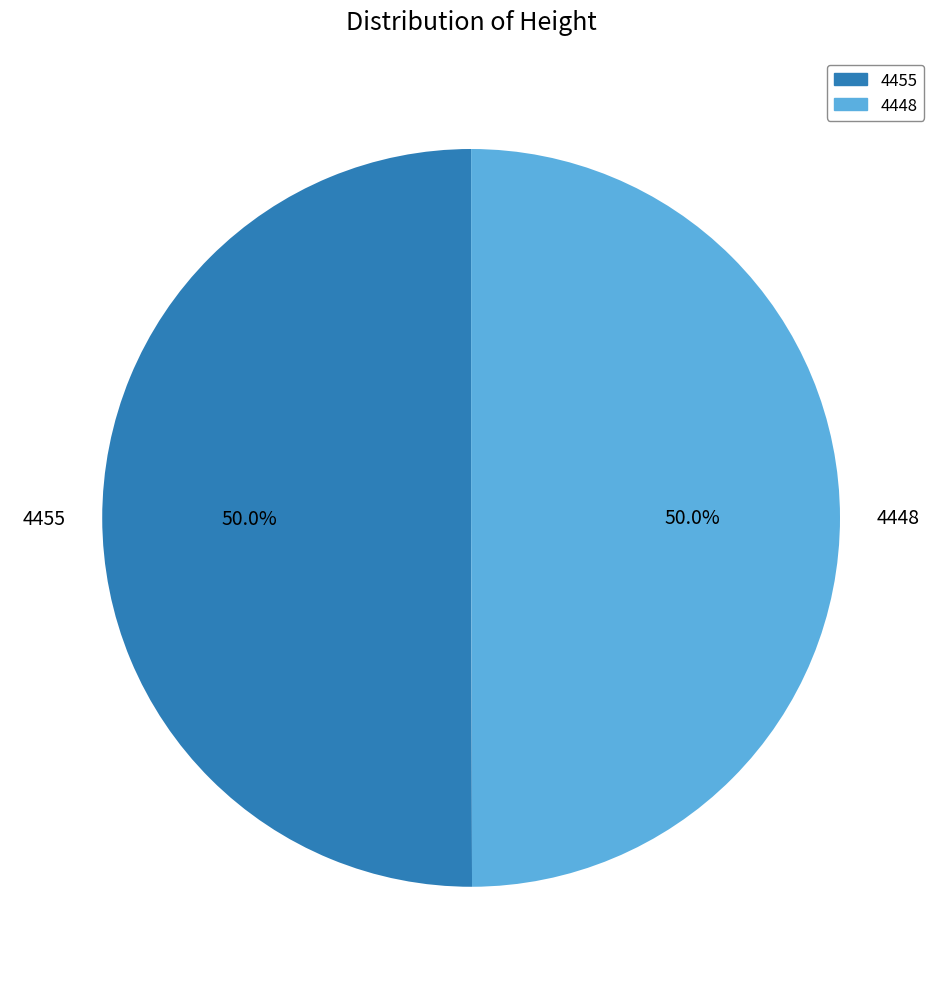

How many segments does this pie chart have?

2